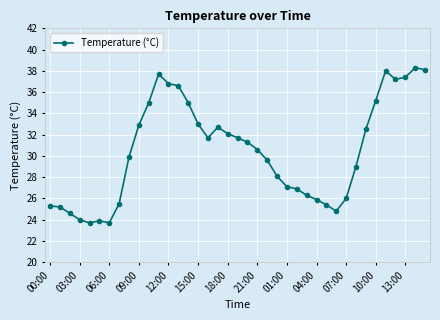

What is the value of the 8th point from the left?

25.5